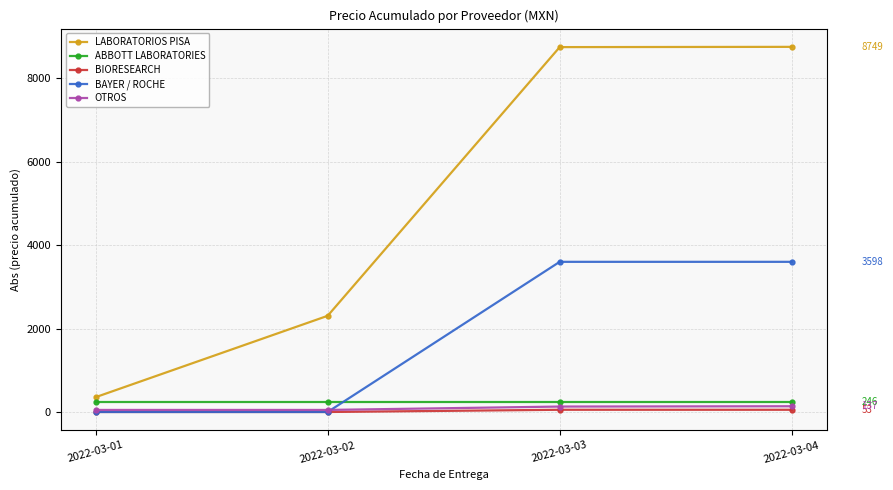

Which series has the largest total across all categories?

LABORATORIOS PISA